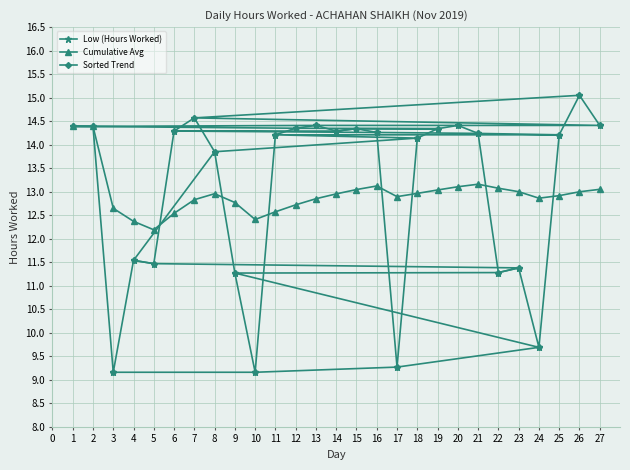

Is it true that Low (Hours Worked) equals 3.5 at 24?

False